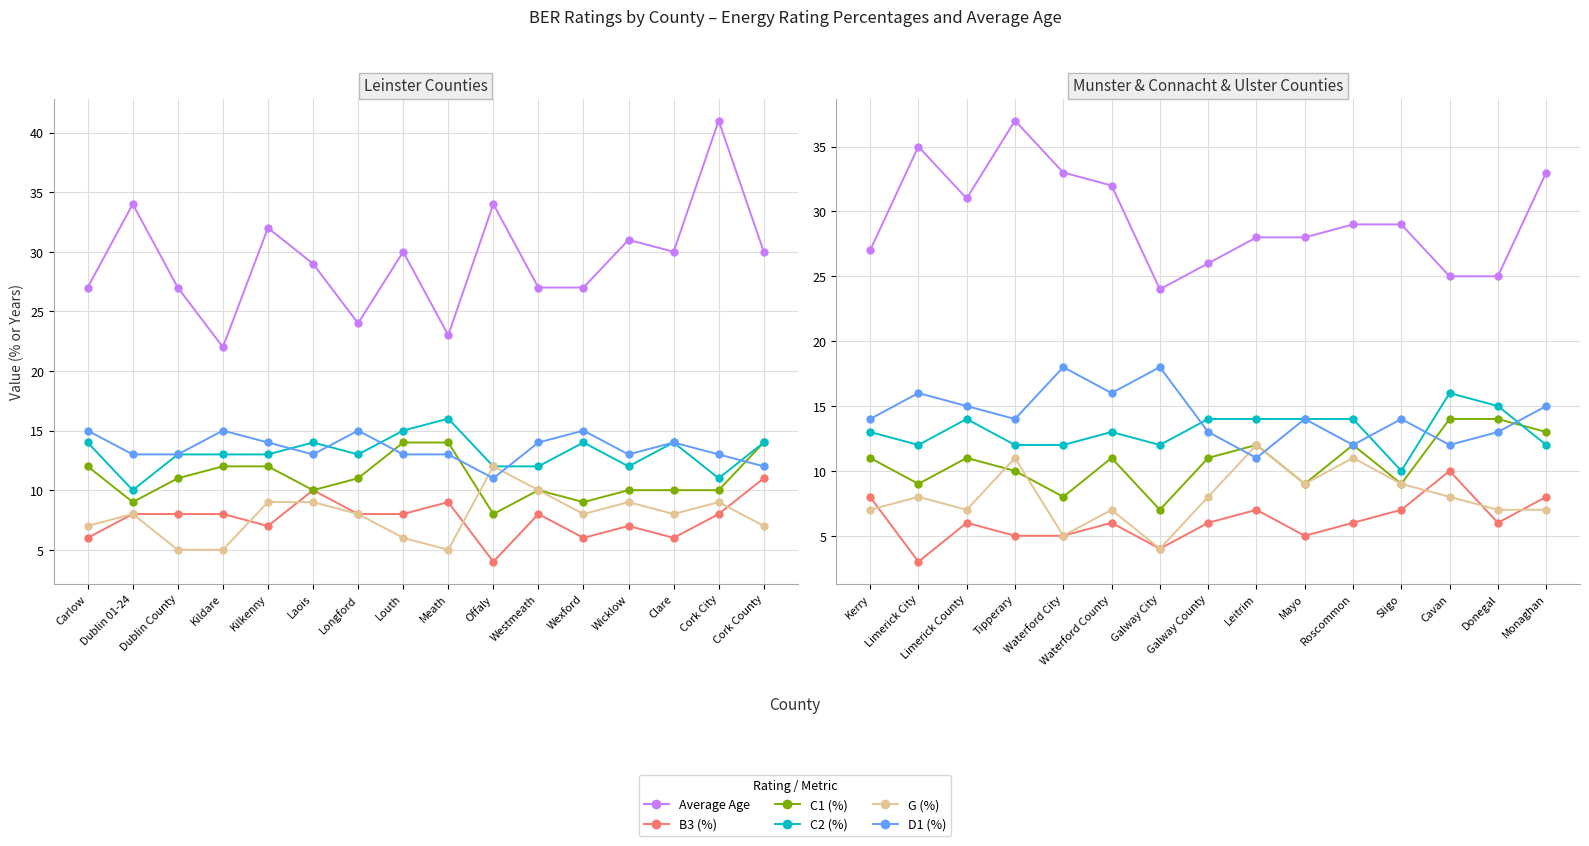

Does the chart display data point markers on the line(s)?

Yes